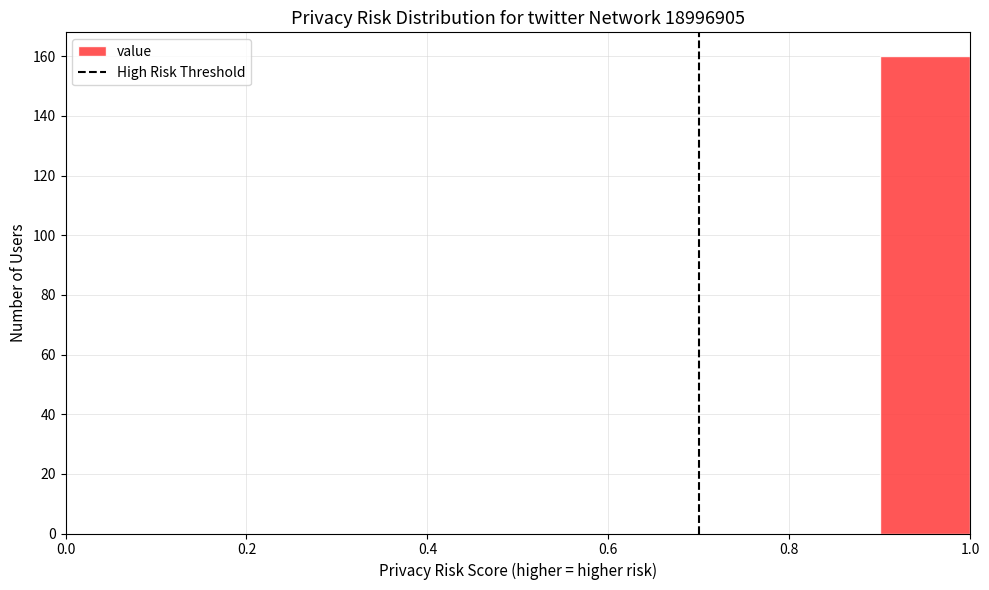

How tall is the bar that spans 0.9 to 1.0 on the x-axis? The values are not printed on the chart, so give them approximately, as read against the axis.

160